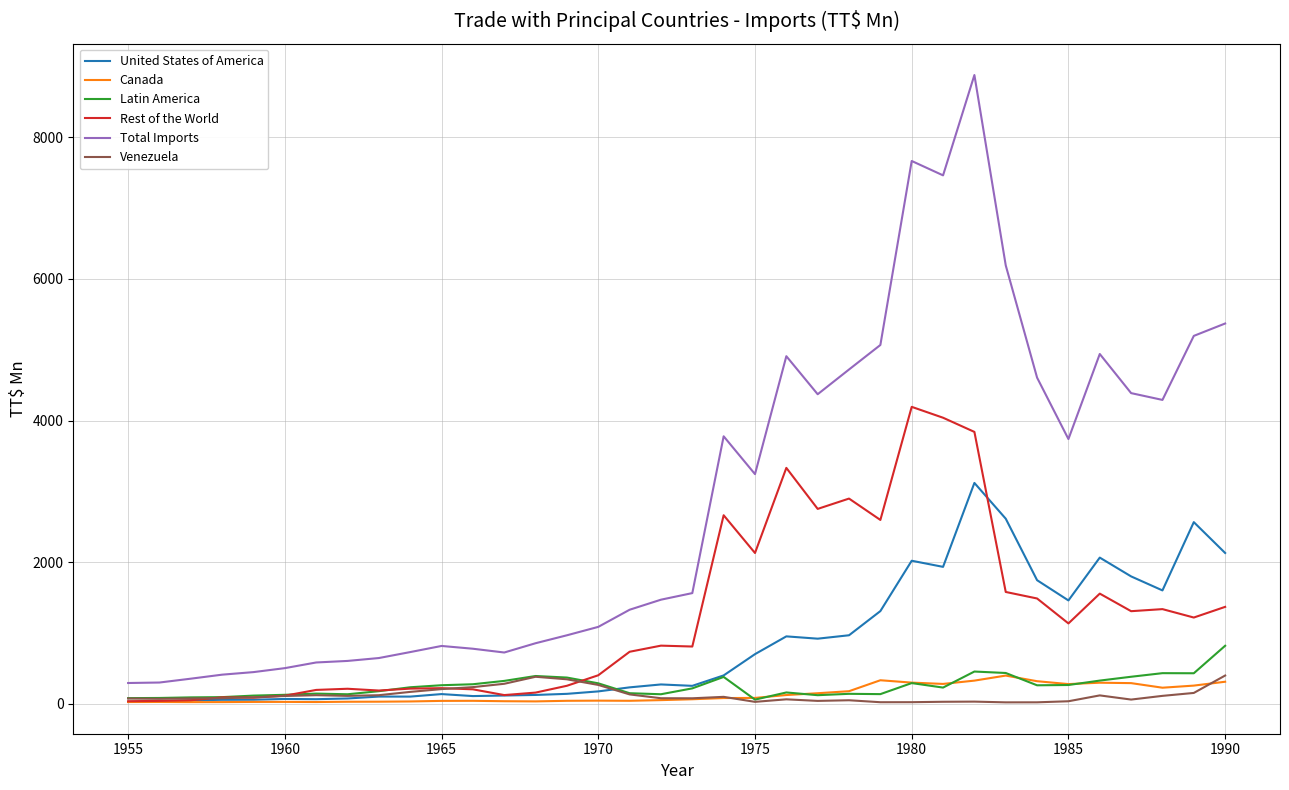

True or false: Total Imports and Venezuela cross at least once.

False